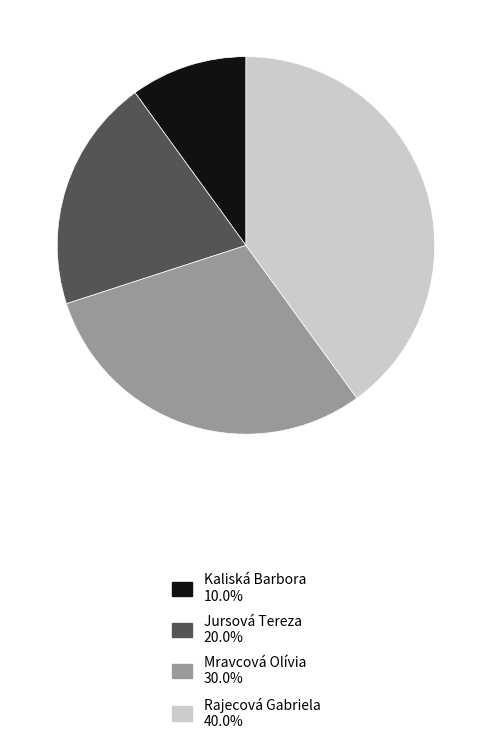

Is the sum of Kaliská Barbora 10.0% and Mravcová Olívia 30.0% greater than half?

No